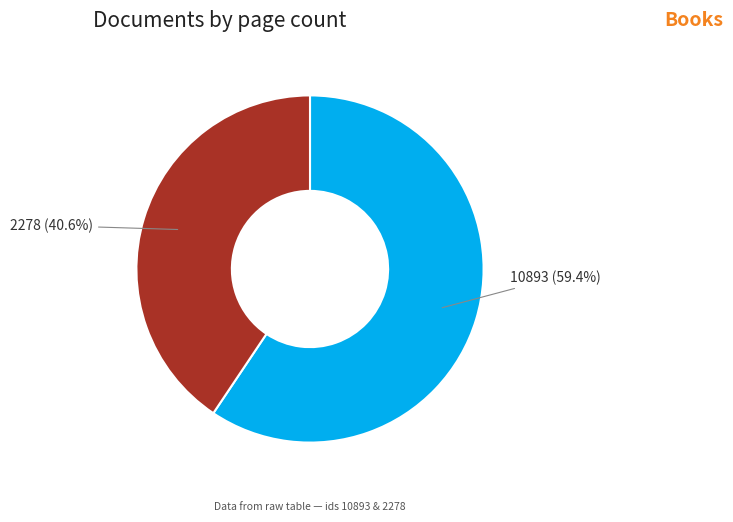

The 2278 slice represents 41% of the pie. True or false?

True